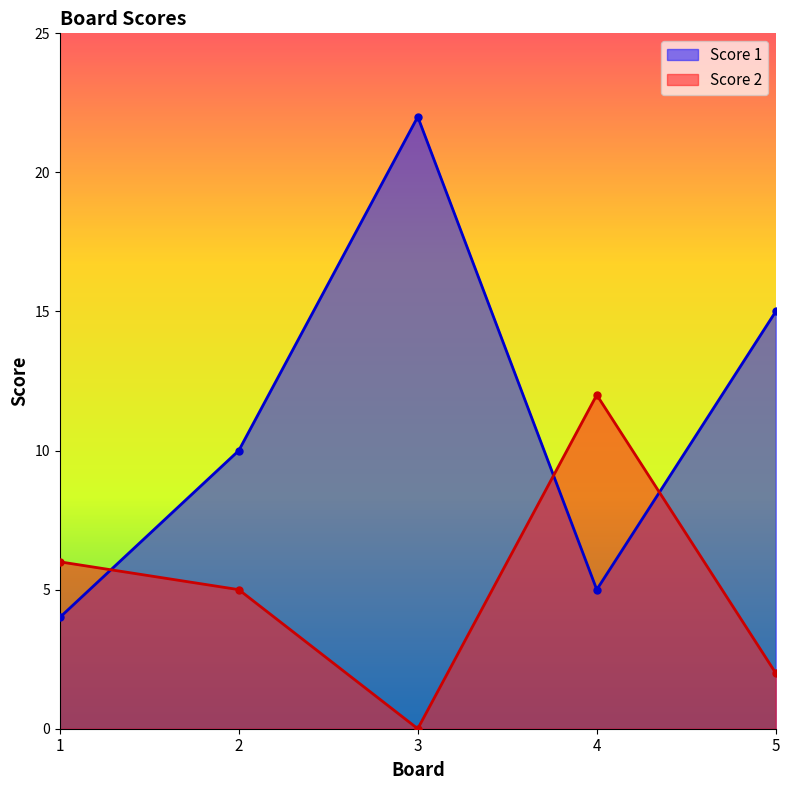

Is the value of Score 2 at 5 greater than the value of Score 1 at 5?

No